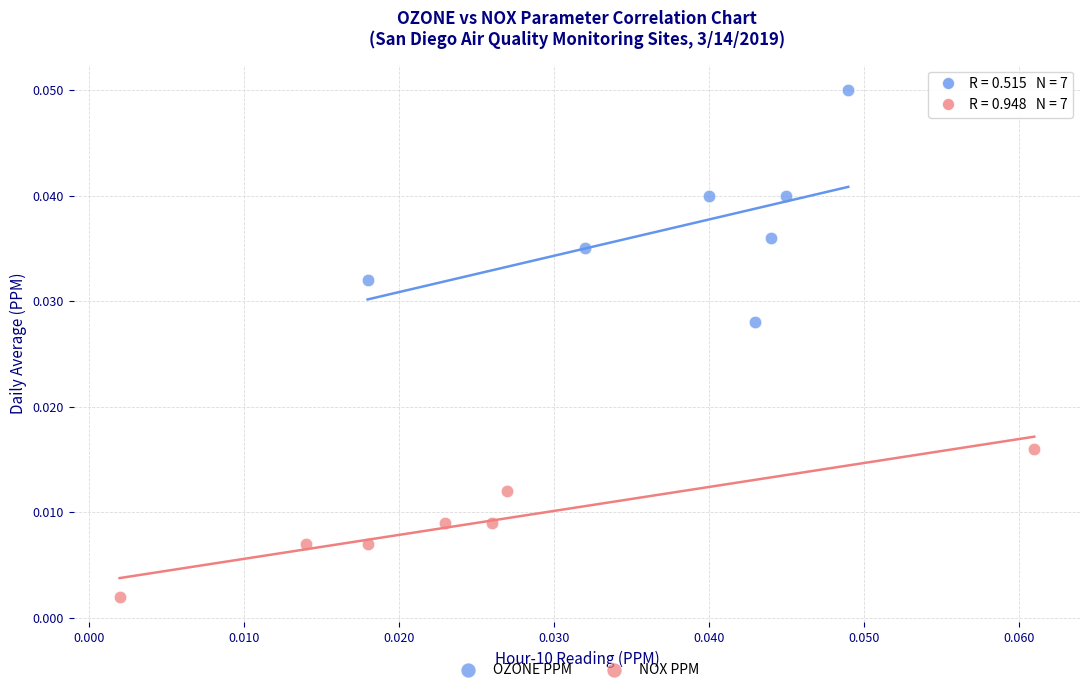

Which series has the widest spread of Y values?

OZONE PPM